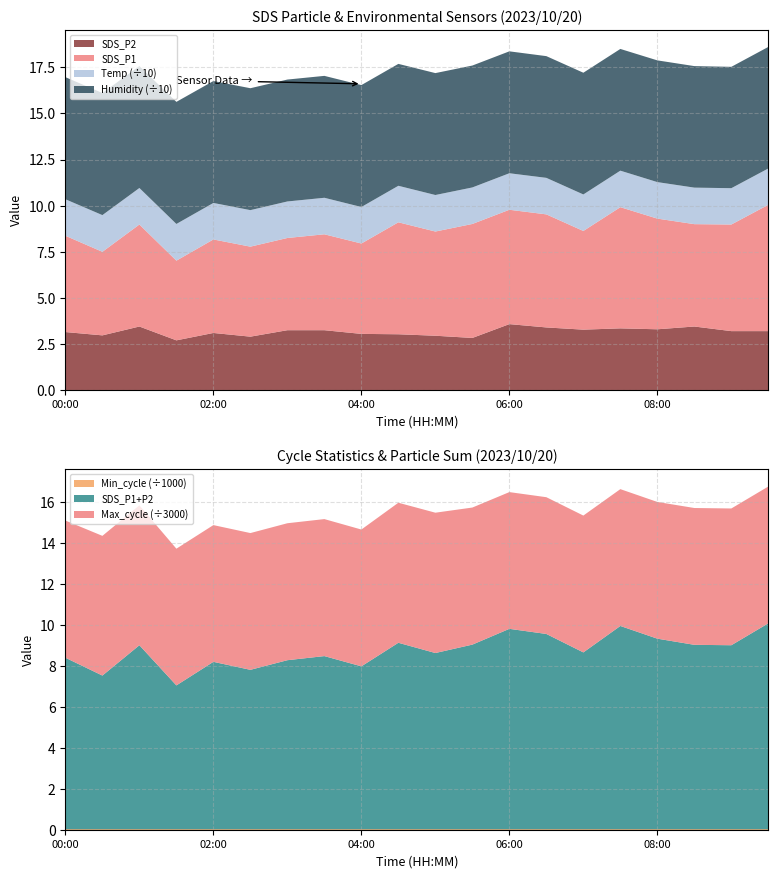

Reading left to right, list all the values displayed in this chart.

SDS_P1: 5.2	4.5	5.5	4.3	5.1	4.9	5.0	5.2	4.9	6.1	5.7	6.2	6.2	6.1	5.3	6.6	6.0	5.5	5.8	6.8
SDS_P2: 3.1	3.0	3.5	2.7	3.1	2.9	3.2	3.2	3.0	3.0	3.0	2.8	3.6	3.4	3.3	3.4	3.3	3.5	3.2	3.2
Temp: 19.8	19.9	19.8	19.9	19.8	19.8	19.8	19.8	19.8	19.8	19.8	19.8	19.8	19.8	19.8	19.8	19.8	19.8	19.7	19.7
Humidity: 66.2	66.2	66.1	66.2	66.1	66.1	66.1	66.1	66.1	66.1	66.1	66.1	66.1	66.0	66.0	66.0	66.0	65.9	65.8	65.9
Min_cycle: 22.0	22.0	22.0	22.0	22.0	22.0	22.0	22.0	22.0	22.0	22.0	22.0	22.0	22.0	22.0	22.0	22.0	22.0	22.0	22.0
Max_cycle: 20082.0	20450.0	20477.0	20012.0	20015.0	20019.0	20047.0	20054.0	20025.0	20500.0	20540.0	20065.0	20015.0	20019.0	20030.0	20029.0	20015.0	20027.0	20018.0	20026.0